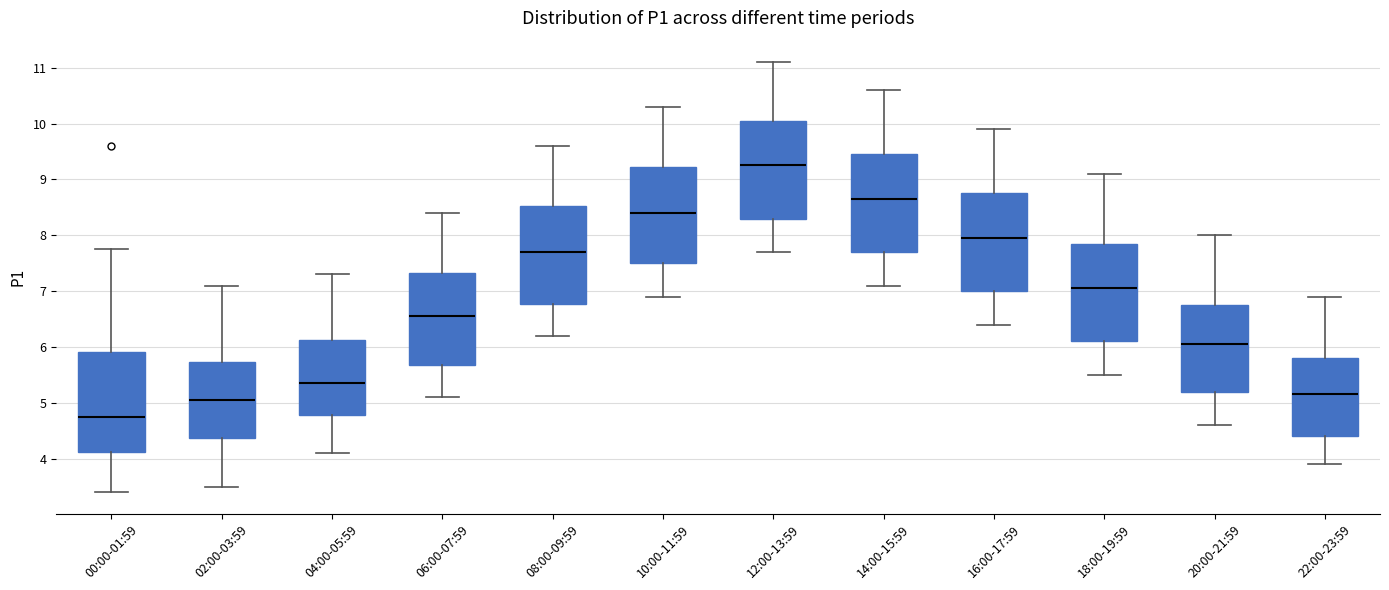

Reading left to right, read every box against the y-axis: the position of its median line, the range the box covers, and the ends of its whiskers. The values are not printed on the chart, so give them approximately, as read against the axis.

00:00-01:59: median 4.8, box 4.1 to 5.9, whiskers 3.4 to 7.8
02:00-03:59: median 5.1, box 4.4 to 5.7, whiskers 3.5 to 7.1
04:00-05:59: median 5.4, box 4.8 to 6.1, whiskers 4.1 to 7.3
06:00-07:59: median 6.6, box 5.7 to 7.3, whiskers 5.1 to 8.4
08:00-09:59: median 7.7, box 6.8 to 8.5, whiskers 6.2 to 9.6
10:00-11:59: median 8.4, box 7.5 to 9.2, whiskers 6.9 to 10.3
12:00-13:59: median 9.3, box 8.3 to 10.1, whiskers 7.7 to 11.1
14:00-15:59: median 8.7, box 7.7 to 9.5, whiskers 7.1 to 10.6
16:00-17:59: median 8.0, box 7.0 to 8.8, whiskers 6.4 to 9.9
18:00-19:59: median 7.1, box 6.1 to 7.9, whiskers 5.5 to 9.1
20:00-21:59: median 6.1, box 5.2 to 6.8, whiskers 4.6 to 8.0
22:00-23:59: median 5.2, box 4.4 to 5.8, whiskers 3.9 to 6.9